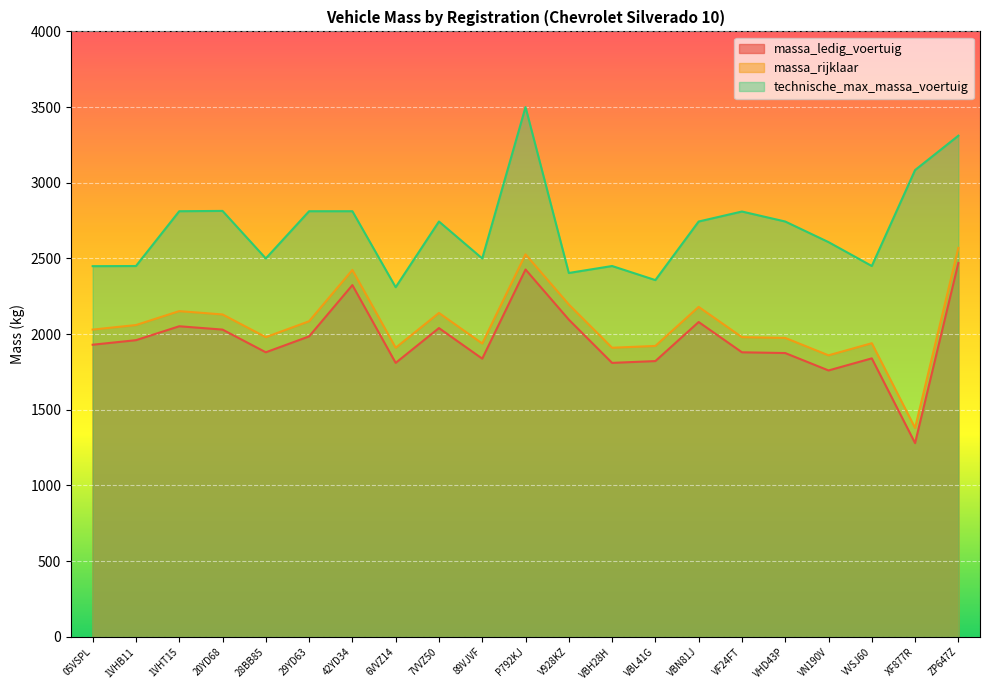

True or false: massa_ledig_voertuig and massa_rijklaar intersect in this chart.

False